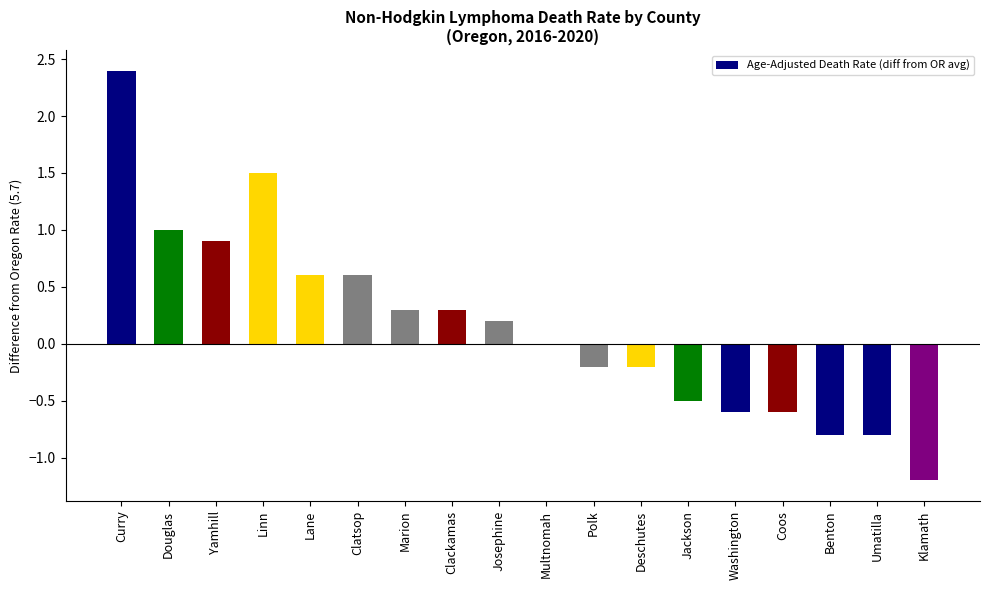

Reading left to right, transcribe all the data shown in this chart.

2.4	1.0	0.9	1.5	0.6	0.6	0.3	0.3	0.2	0.0	-0.2	-0.2	-0.5	-0.6	-0.6	-0.8	-0.8	-1.2